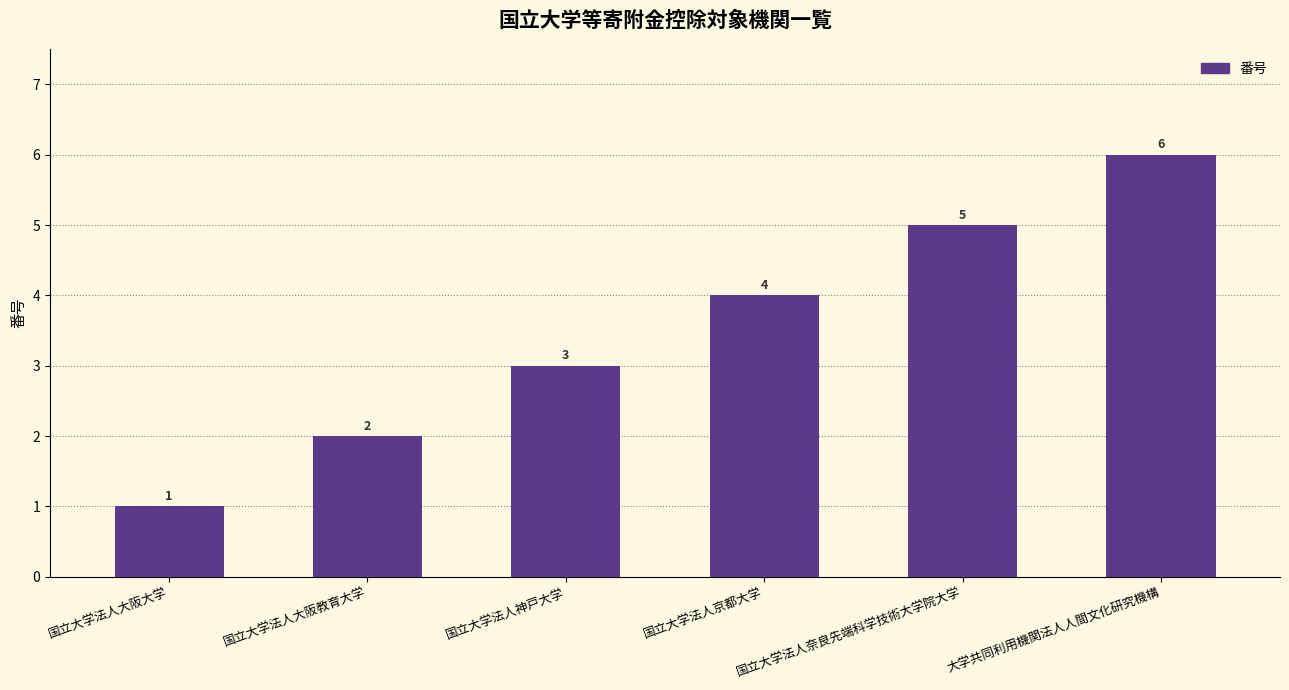

Reading left to right, list all the values displayed in this chart.

国立大学法人大阪大学=1	国立大学法人大阪教育大学=2	国立大学法人神戸大学=3	国立大学法人京都大学=4	国立大学法人奈良先端科学技術大学院大学=5	大学共同利用機関法人人間文化研究機構=6